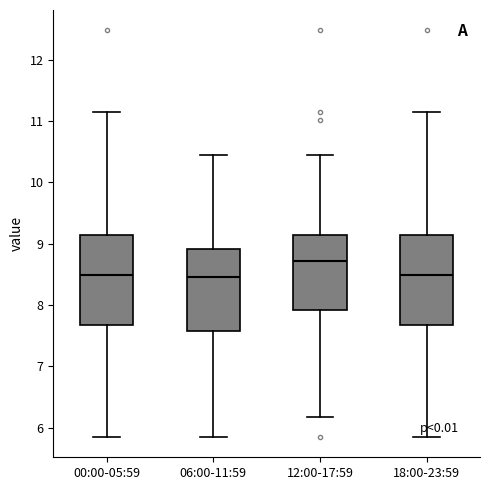

Reading left to right, transcribe this box plot: for each box, give where its median line is, the range the box spans, and where its two whiskers end, as read against the y-axis. The values are not printed on the chart, so give them approximately, as read against the axis.

00:00-05:59: median 8.5, box 7.7 to 9.2, whiskers 5.9 to 11.2
06:00-11:59: median 8.5, box 7.6 to 8.9, whiskers 5.9 to 10.5
12:00-17:59: median 8.7, box 7.9 to 9.2, whiskers 6.2 to 10.5
18:00-23:59: median 8.5, box 7.7 to 9.2, whiskers 5.9 to 11.2